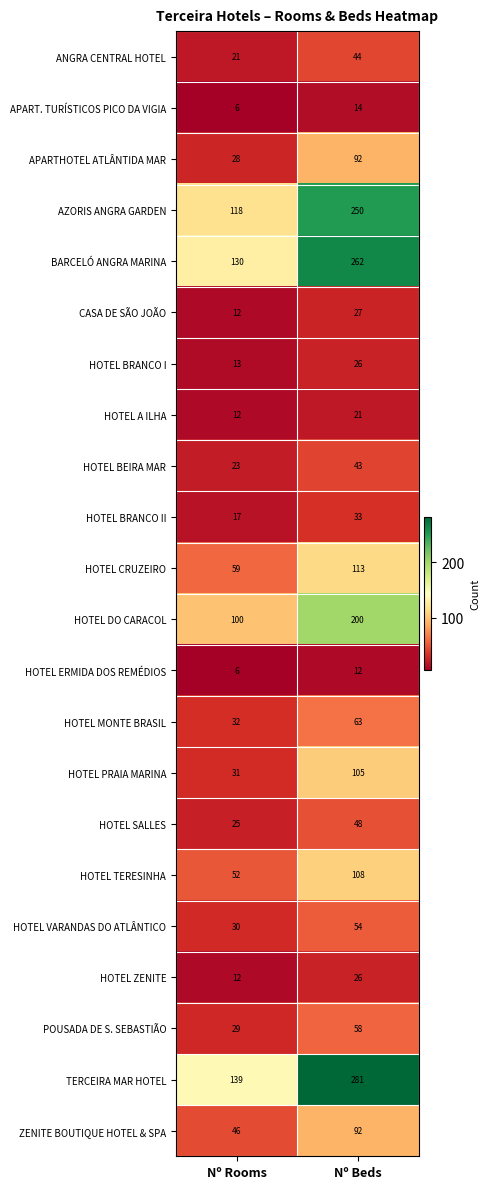

What is the sum of the TERCEIRA MAR HOTEL values at Nº Beds and Nº Rooms?

420